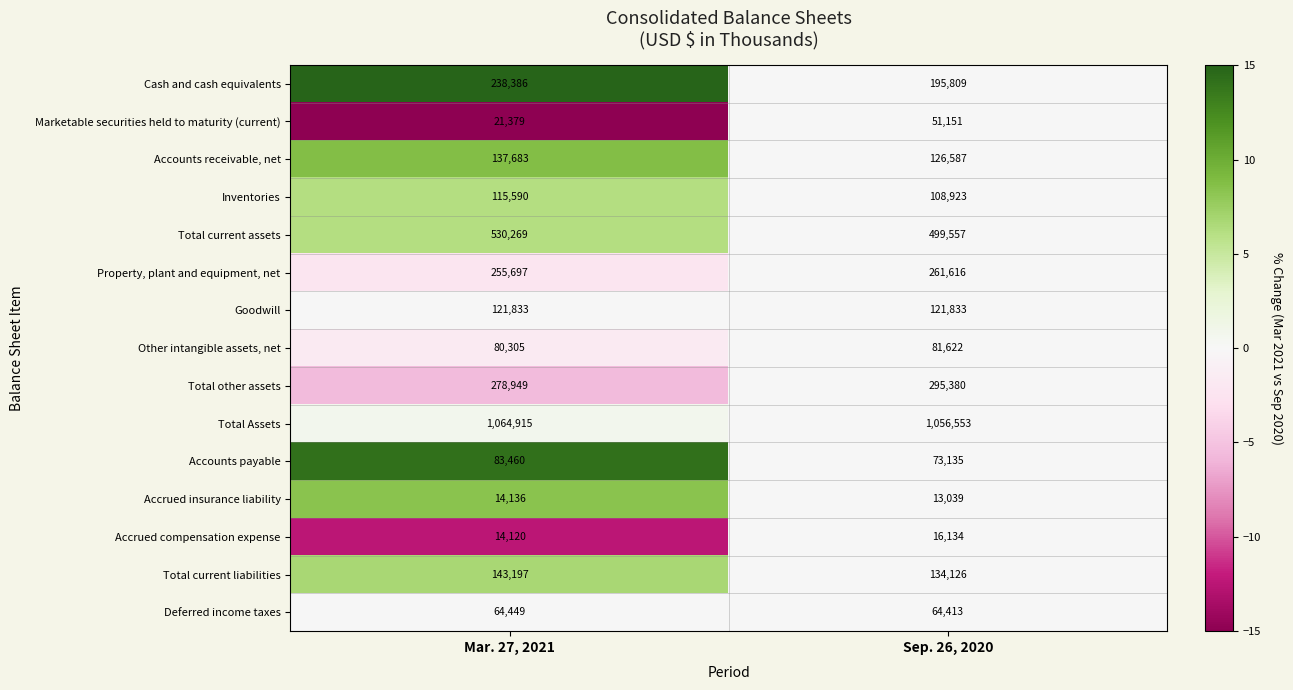

What is the difference between the highest and lowest values at Mar. 27, 2021?

1050795